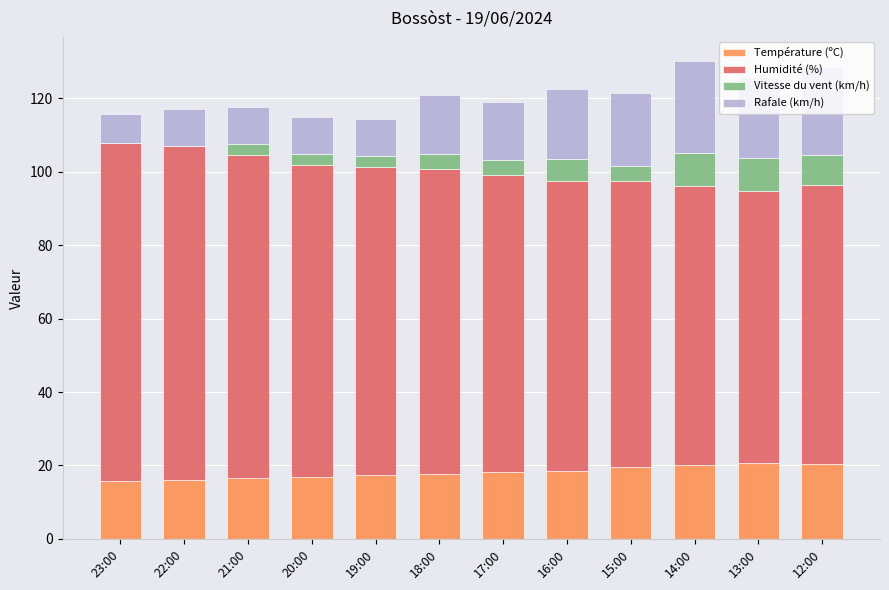

Are the bars horizontal?

No